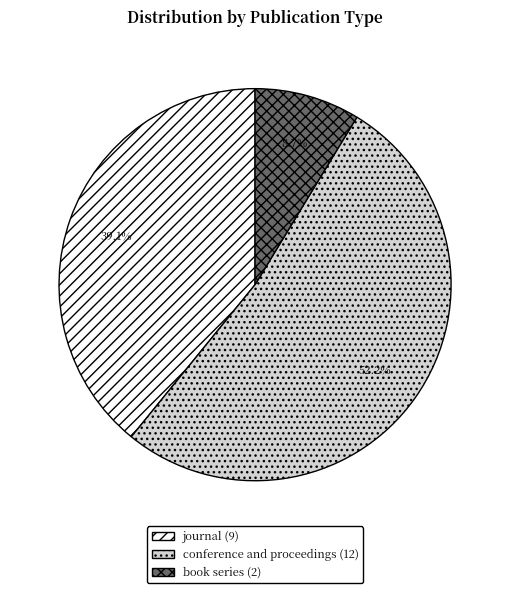

Which category has the biggest portion of the pie?

conference and proceedings